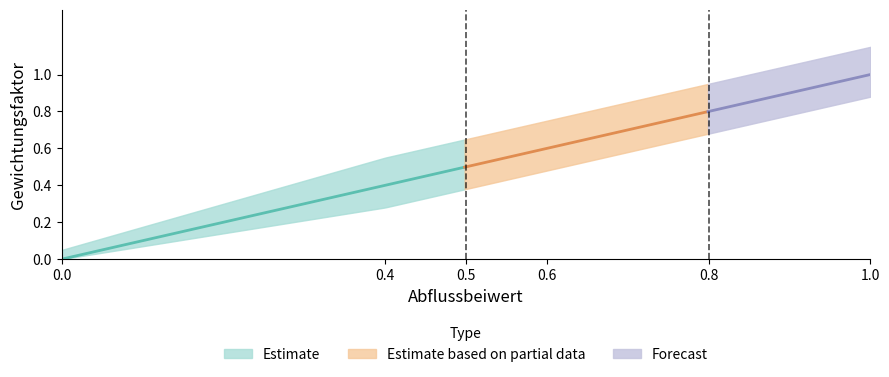

Rank the categories by value from lowest to highest.

0.0, 0.4, 0.5, 0.6, 0.8, 1.0